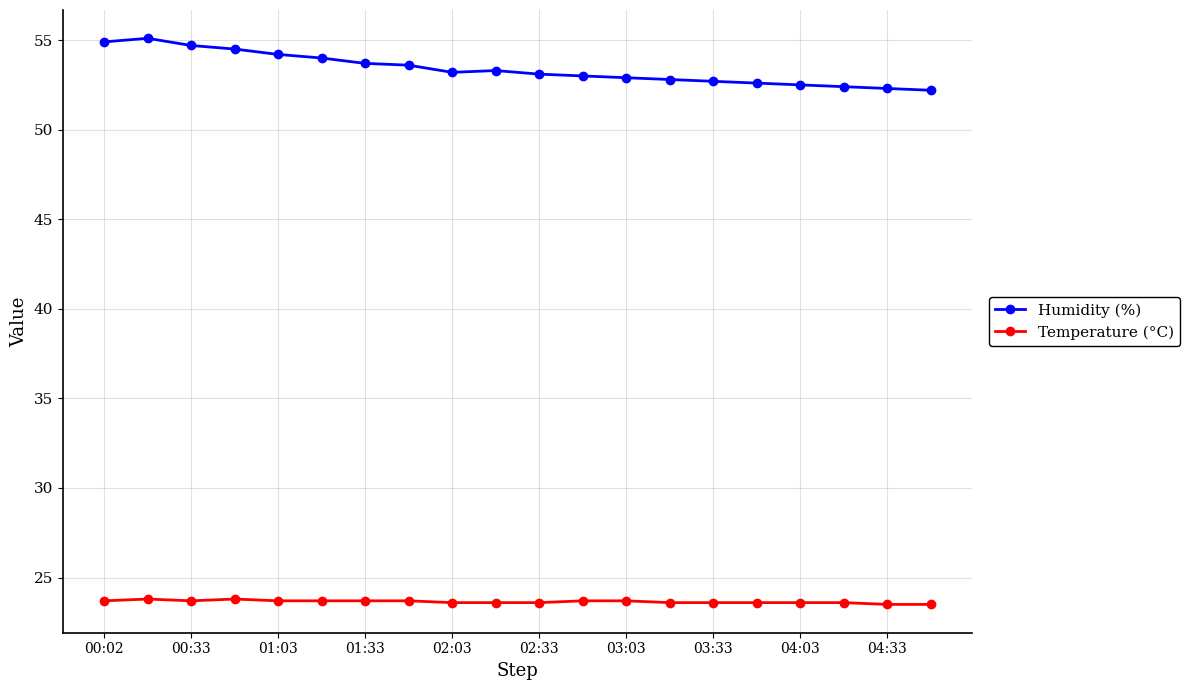

In Humidity (%), how many points are lower than both neighbors (excluding endpoints)?

1